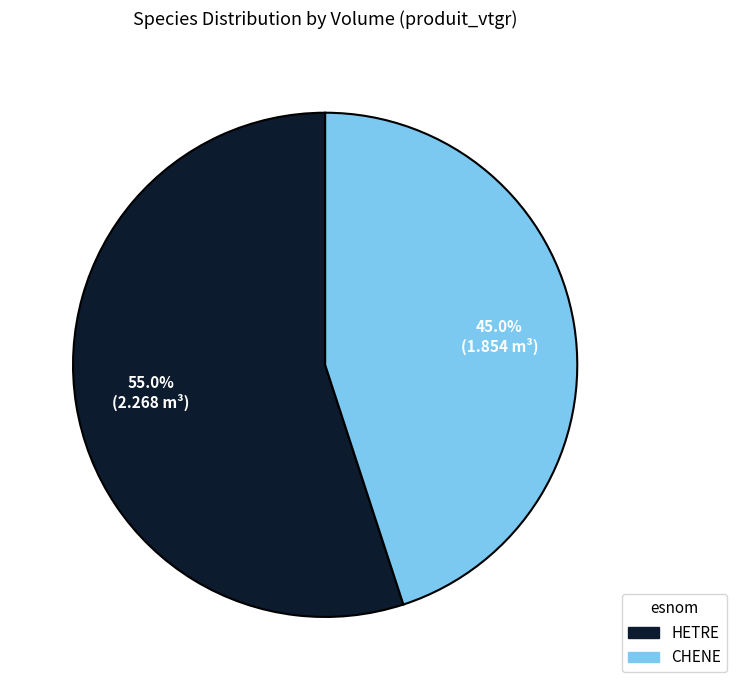

To the nearest percent, what percentage of the pie is HETRE?

55%